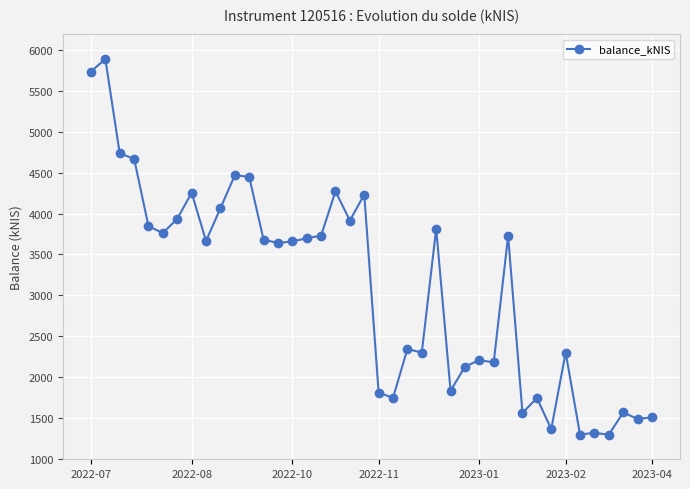

What is the average value?

3096.6